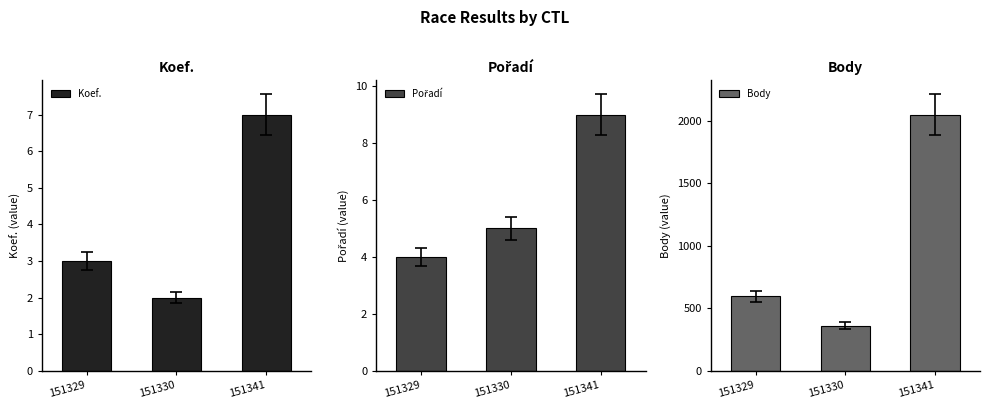

Rank the series at 151341 from lowest to highest value.

Koef., Pořadí, Body